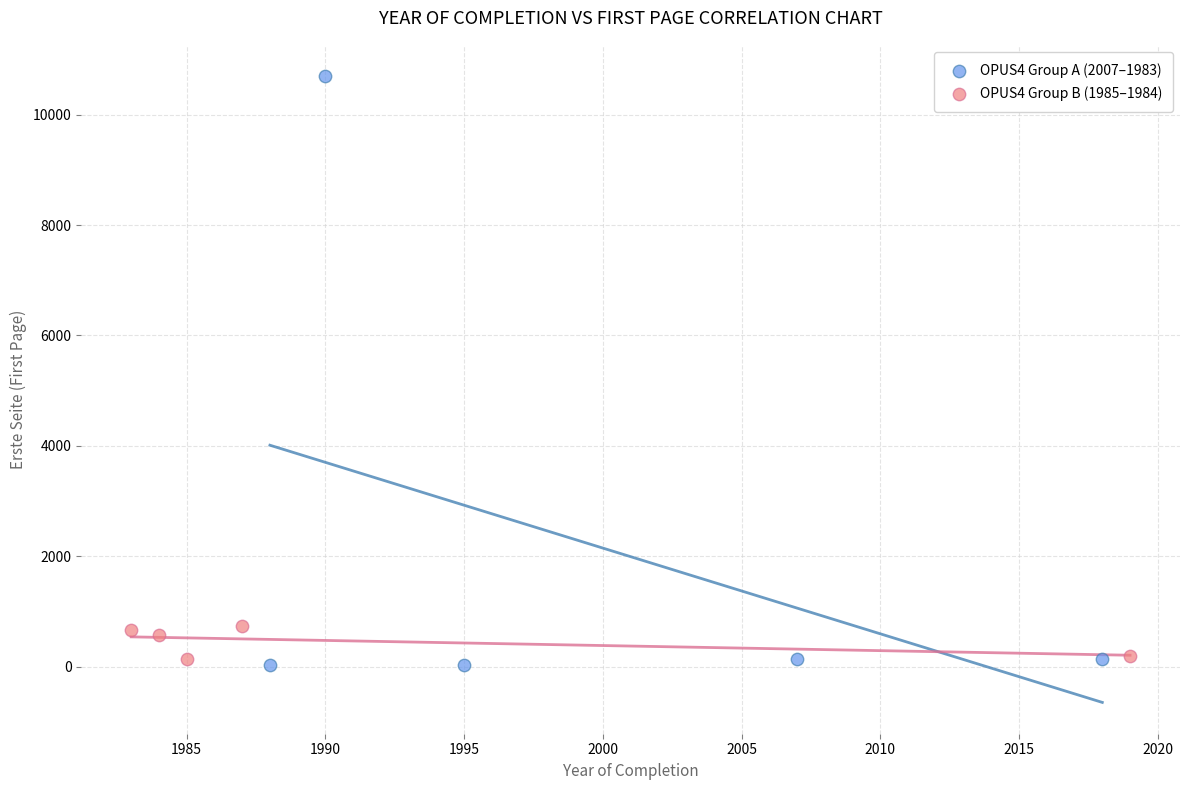

Which series has the widest spread of Y values?

OPUS4 Group A (2007–1983)